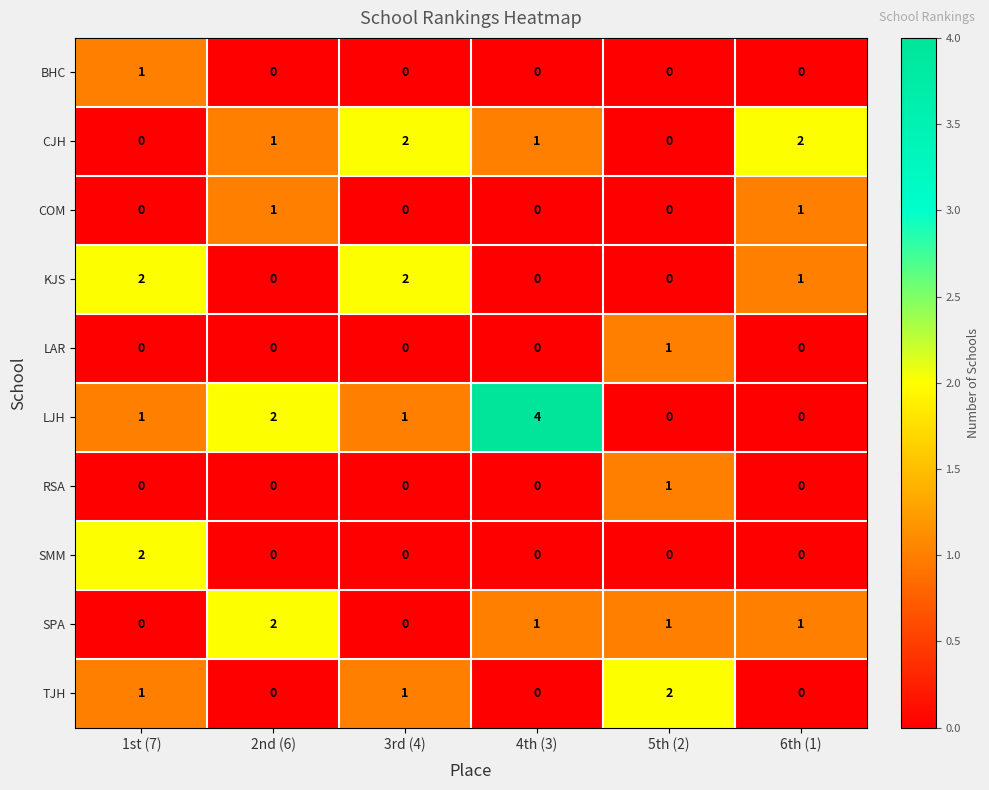

How many distinct data groups are displayed?

10